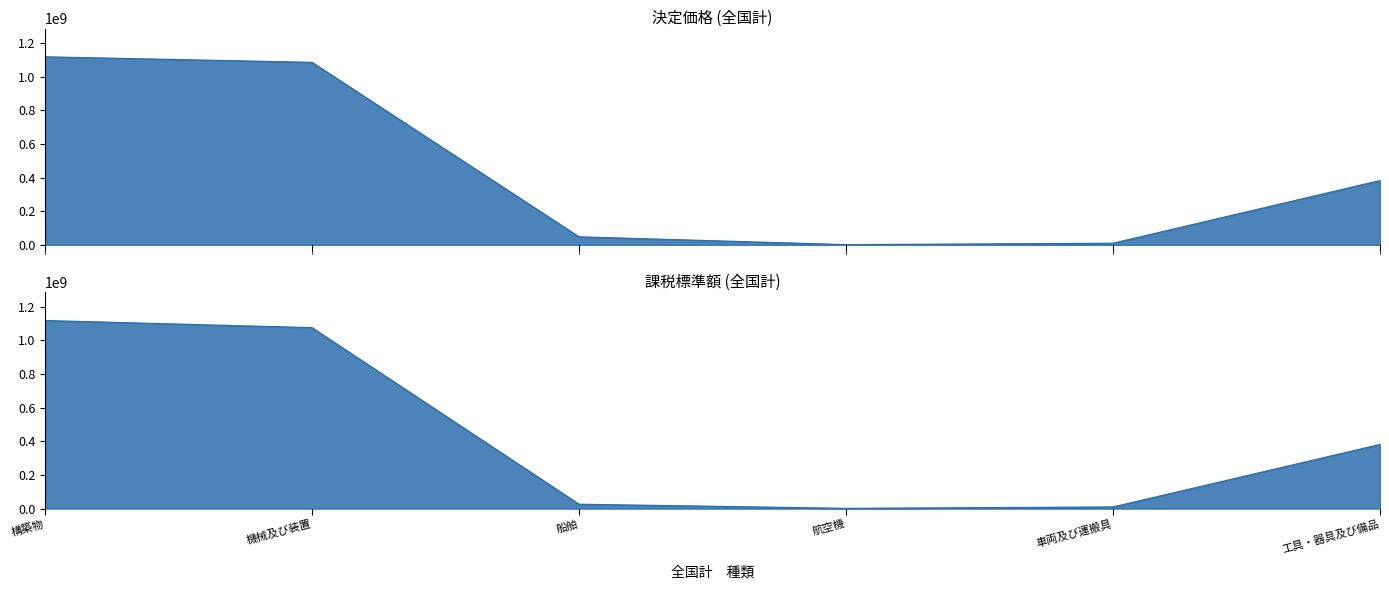

What is the value of the 課税標準額 point at the 6th from the left?

381382420